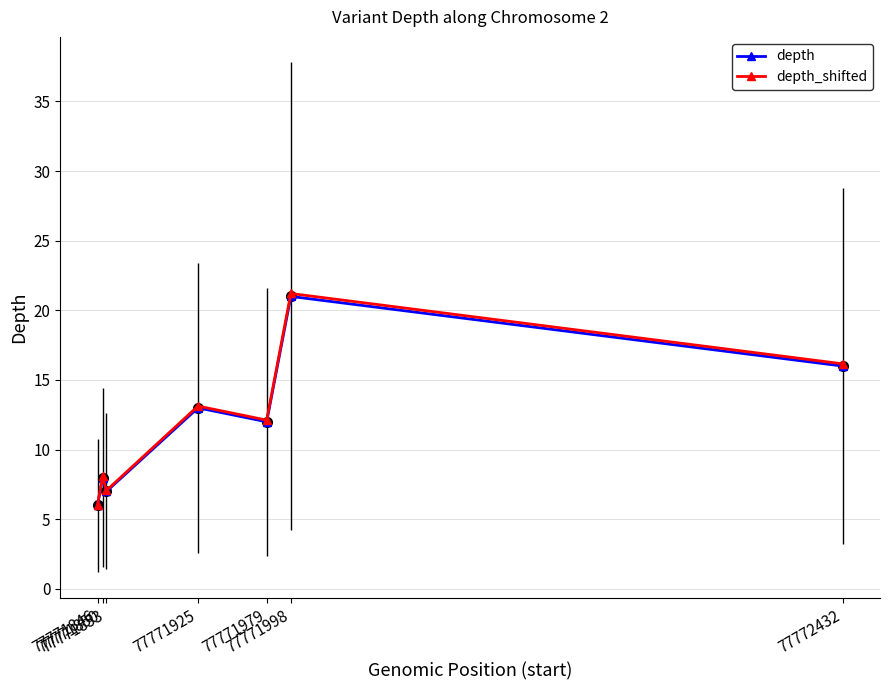

Reading left to right, what are all the values shown in this chart?

depth: 6.0	8.0	7.0	13.0	12.0	21.0	16.0
depth_shifted: 6.1	8.1	7.1	13.1	12.1	21.2	16.2